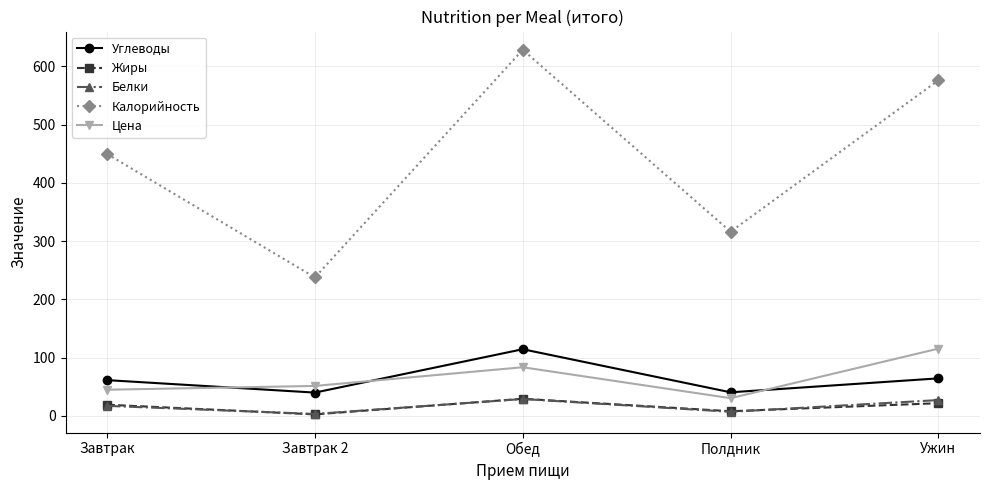

Rank the categories by Калорийность value from highest to lowest.

Обед, Ужин, Завтрак, Полдник, Завтрак 2